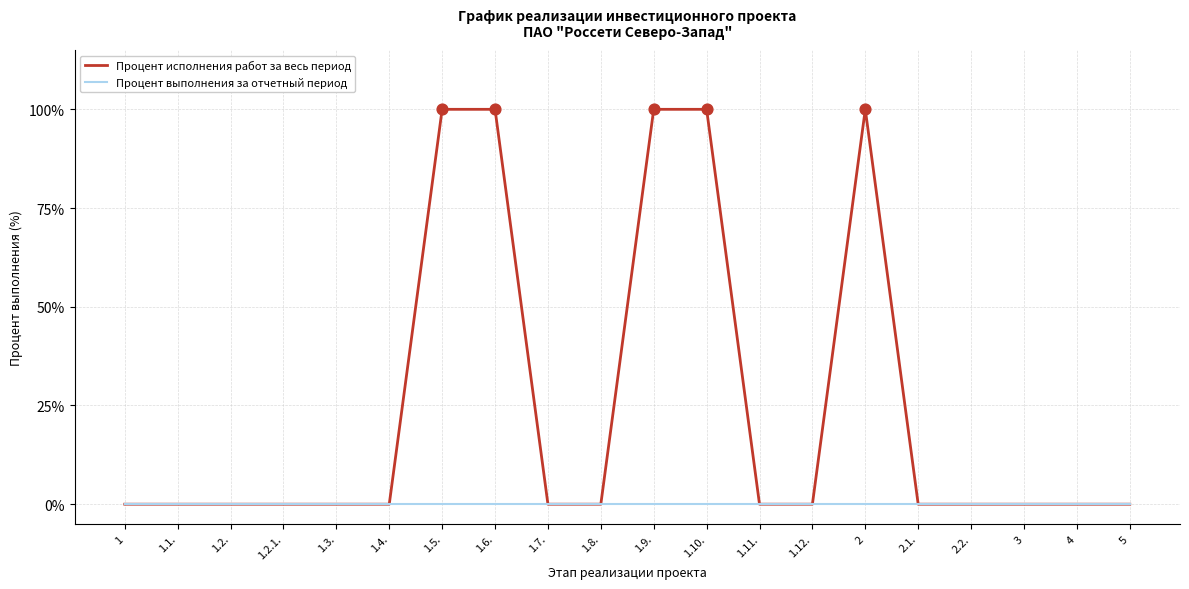

Which series has the largest total across all categories?

Процент исполнения работ за весь период